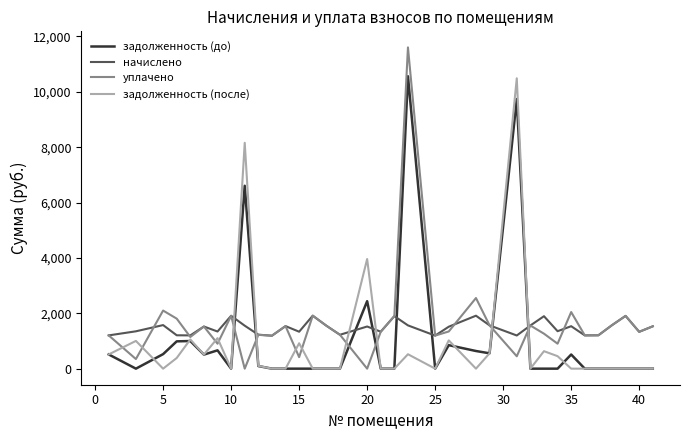

How many lines are shown in the chart?

4